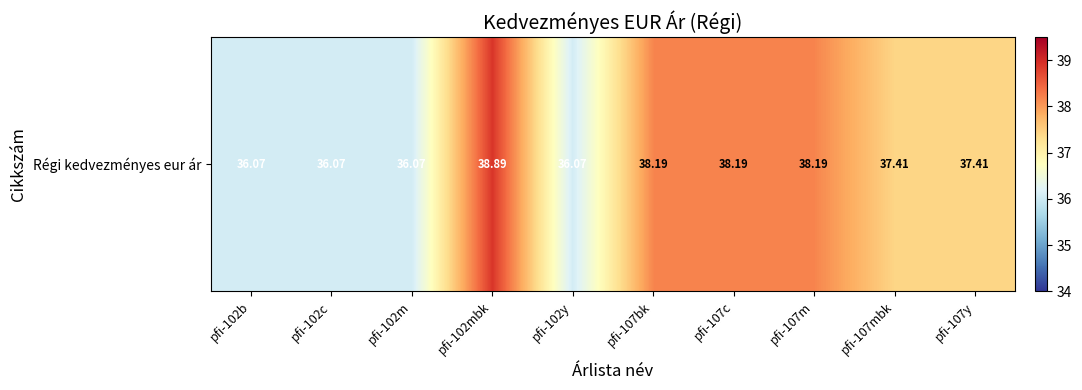

List the labels in order of value, smallest first.

pfi-102b, pfi-102c, pfi-102m, pfi-102y, pfi-107mbk, pfi-107y, pfi-107bk, pfi-107c, pfi-107m, pfi-102mbk